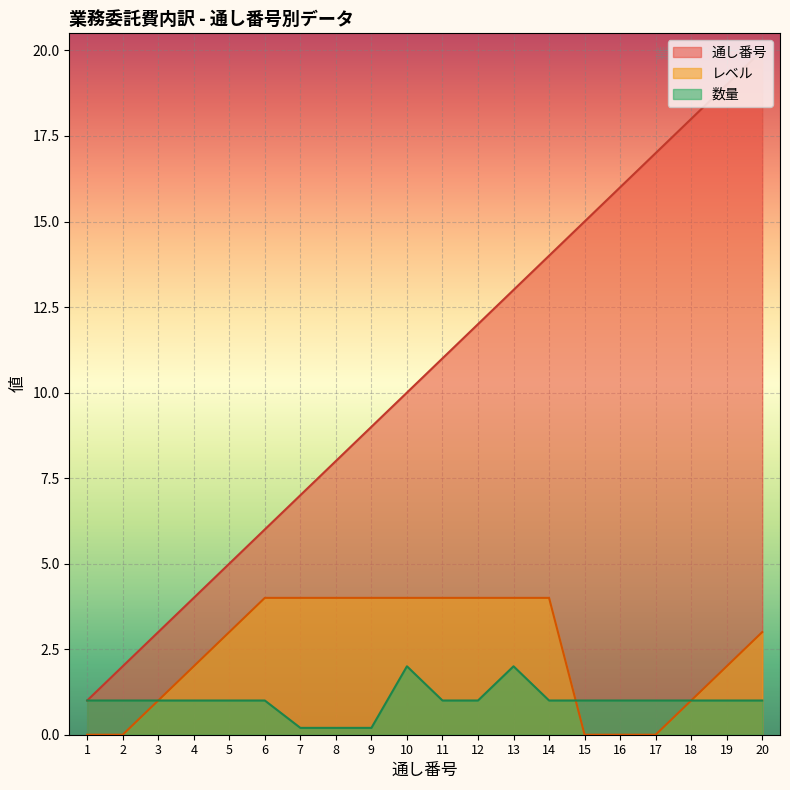

What is the sum of the 数量 values at 11 and 9?

1.2